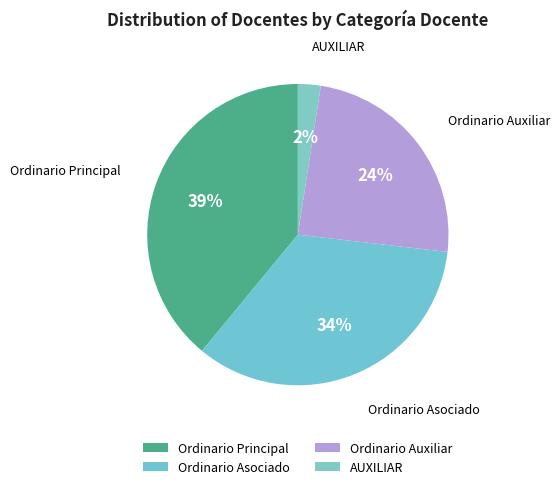

True or false: AUXILIAR accounts for 8% of the total.

False